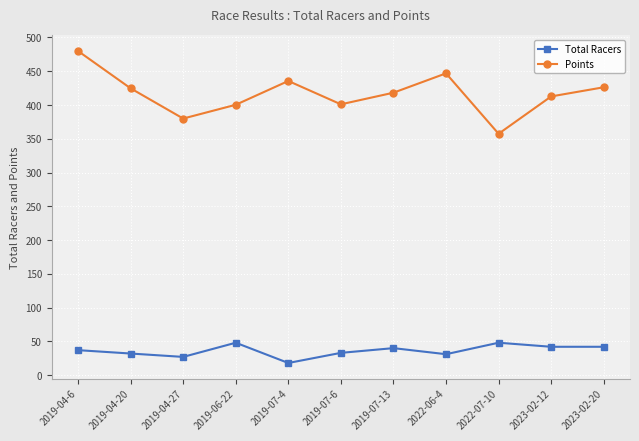

What is the label of the 6th point from the right?

2019-07-6